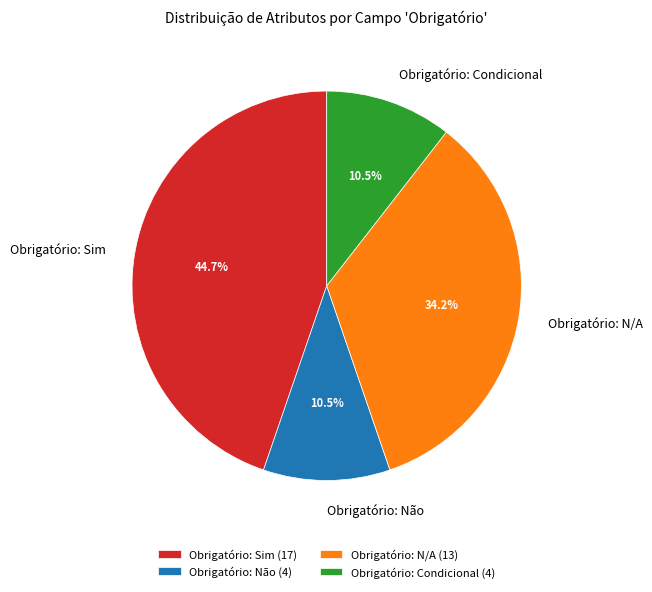

To the nearest percent, what is the difference between the Obrigatório: Condicional and Obrigatório: N/A slice percentages?

24%